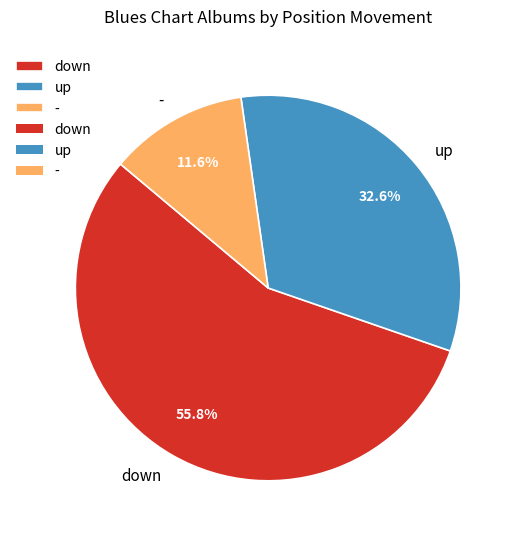

Which has a higher value, down or -?

down